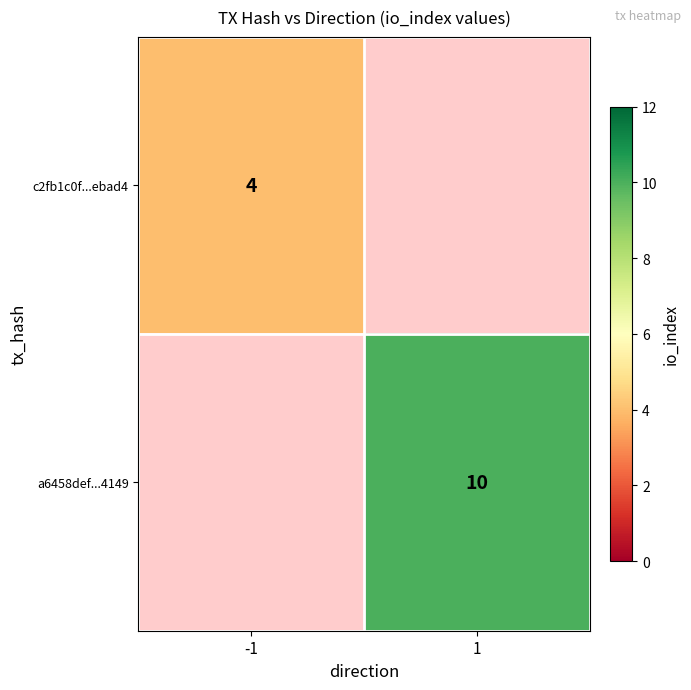

What is the smallest value displayed?

4.0